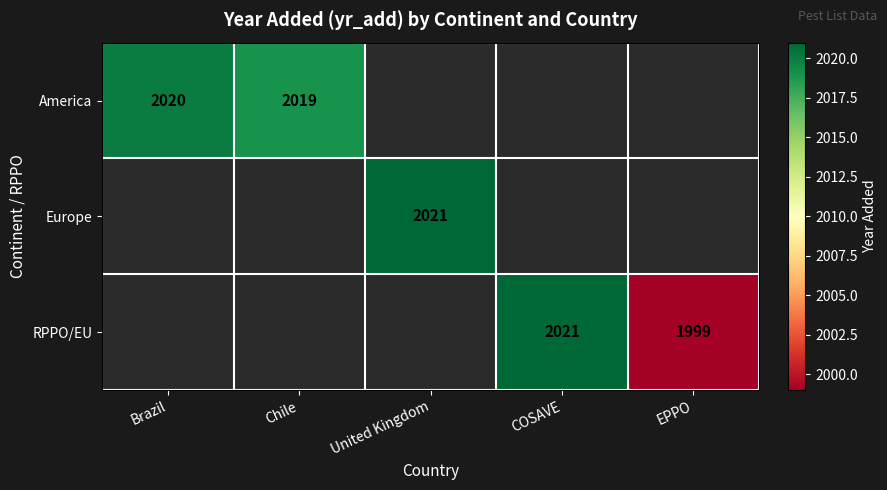

True or false: Europe has a value of 494 at United Kingdom.

False